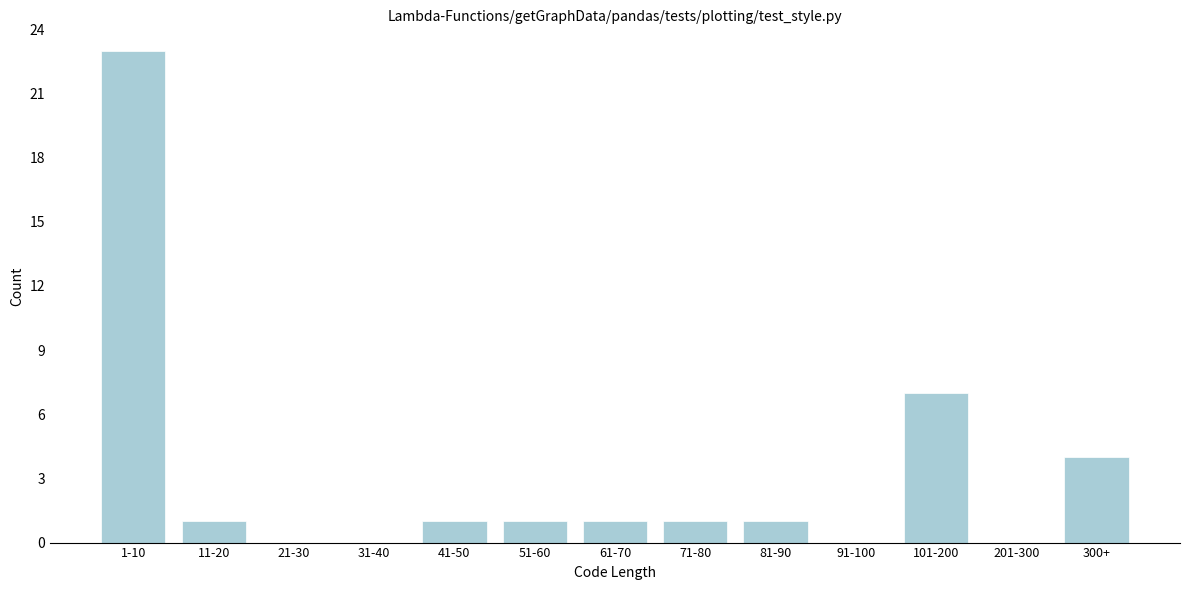

Reading left to right, what are all the values shown in this chart?

1-10=23	11-20=1	21-30=0	31-40=0	41-50=1	51-60=1	61-70=1	71-80=1	81-90=1	91-100=0	101-200=7	201-300=0	300+=4